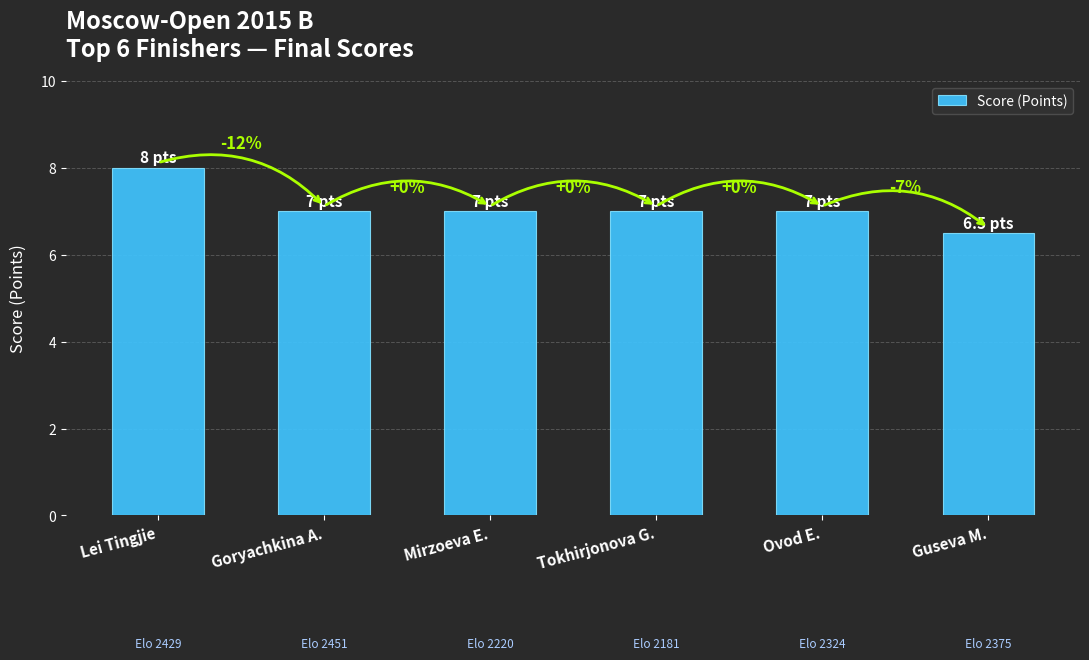

How many bars are there in total?

6